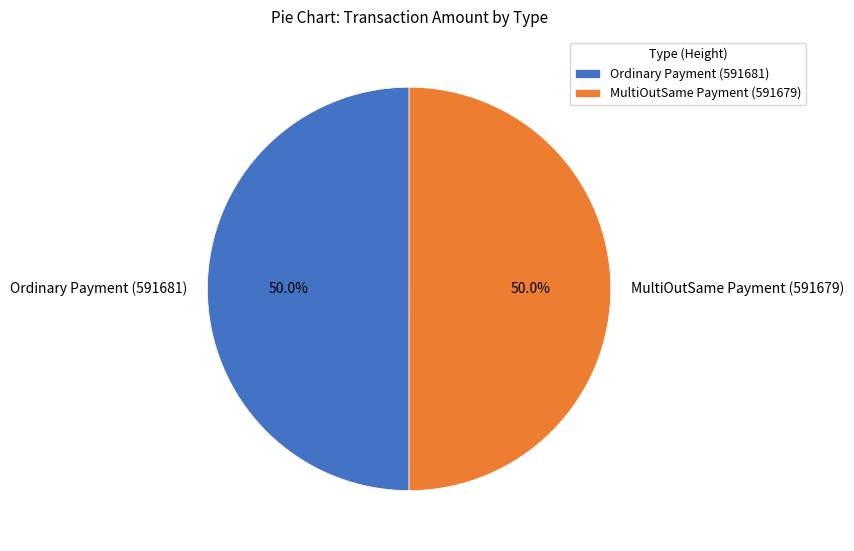

Approximately how many times larger is the value at Ordinary Payment (591681) compared to MultiOutSame Payment (591679)?

1.0